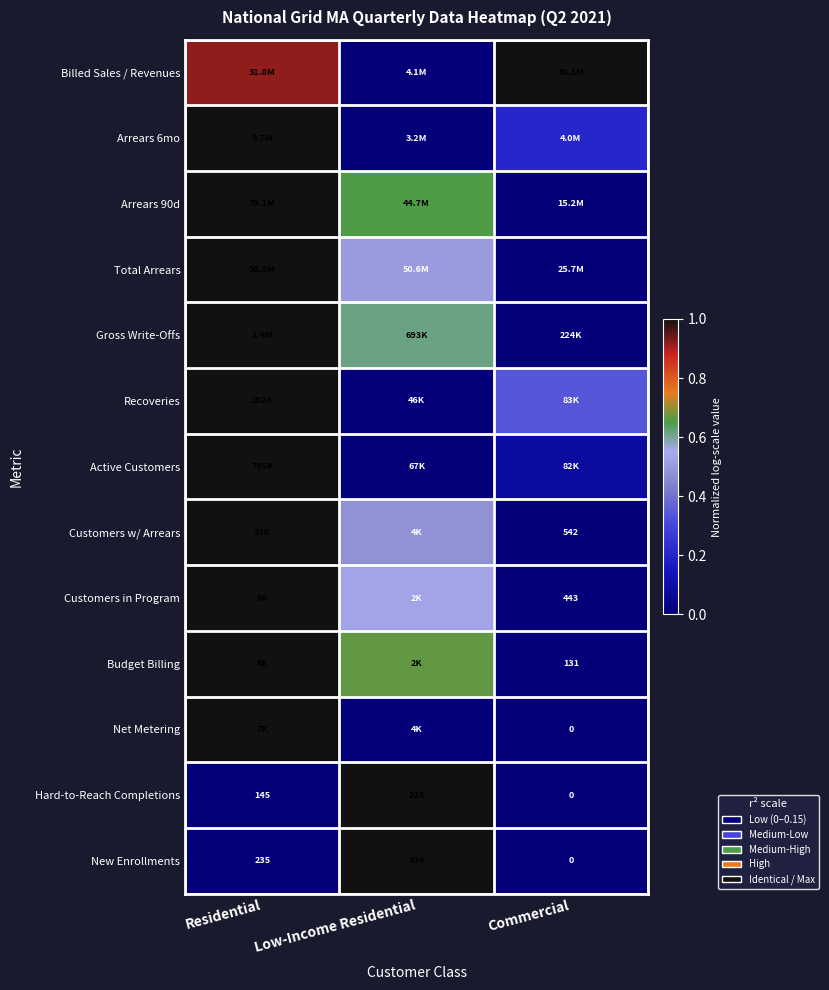

Is the value of Hard-to-Reach Completions at Low-Income Residential greater than the value of New Enrollments at Low-Income Residential?

No